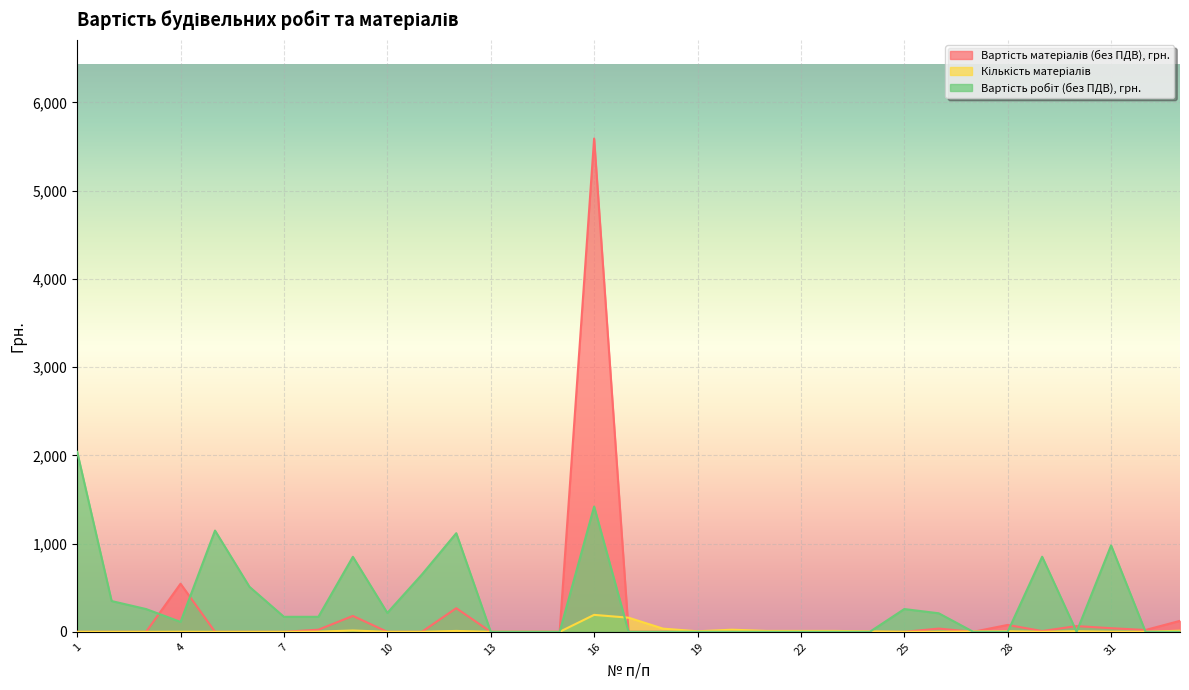

What is the average value of the Вартість матеріалів (без ПДВ), грн. series?

211.6